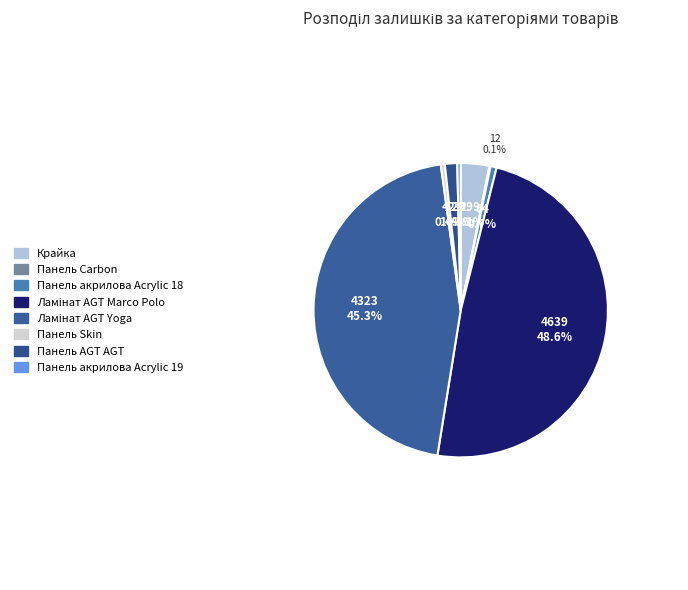

What is the ratio of the value at Панель акрилова Acrylic 18 to the value at Панель AGT AGT?

0.5